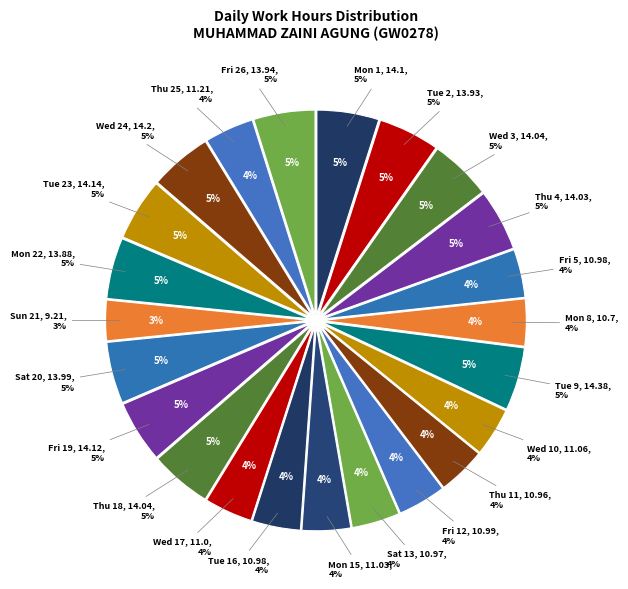

What is the change in value from Wed 17 to Mon 22?

+2.9